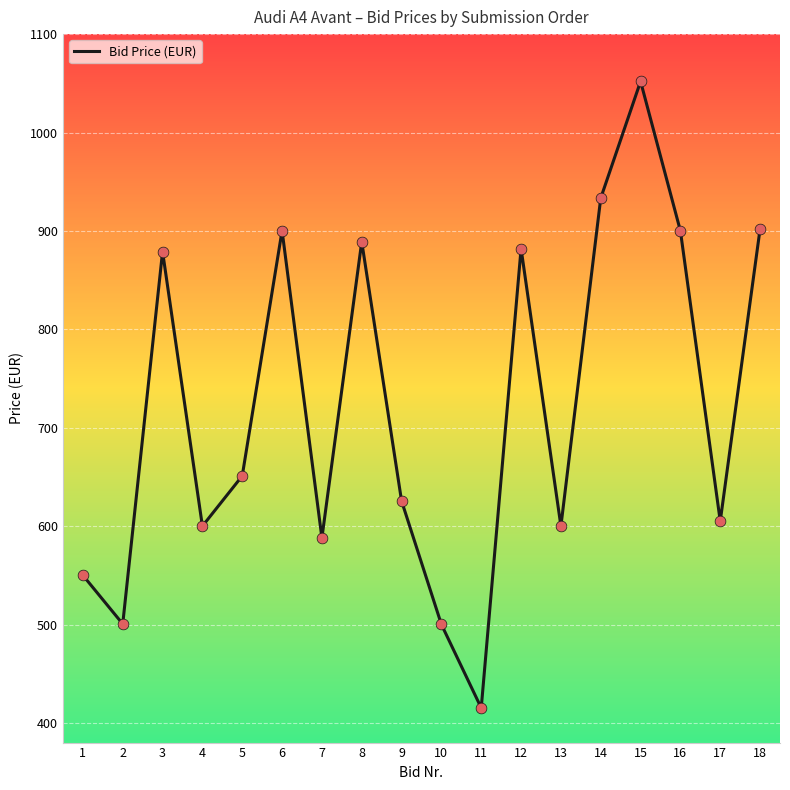

Which has a higher value, 3 or 15?

15